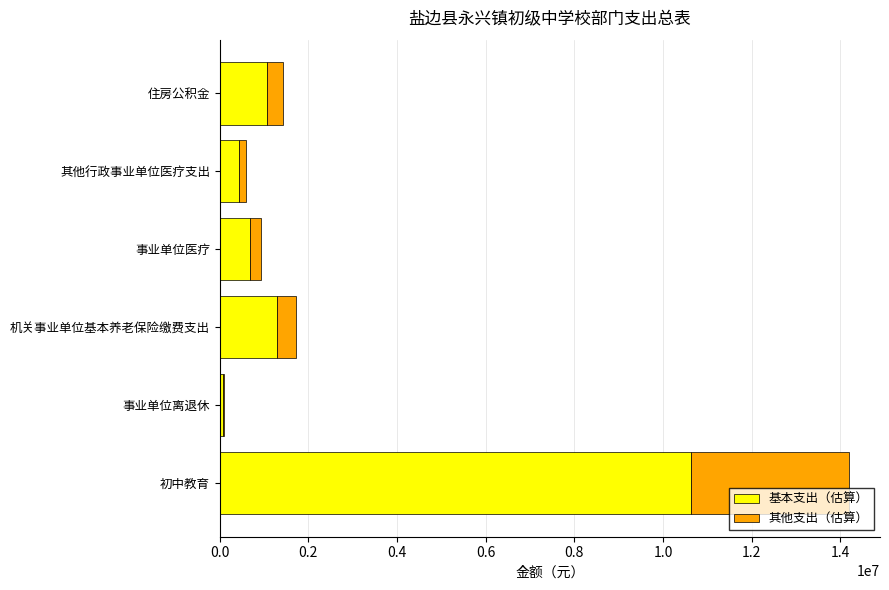

Read the 基本支出（估算） value at 住房公积金.

1077737.7